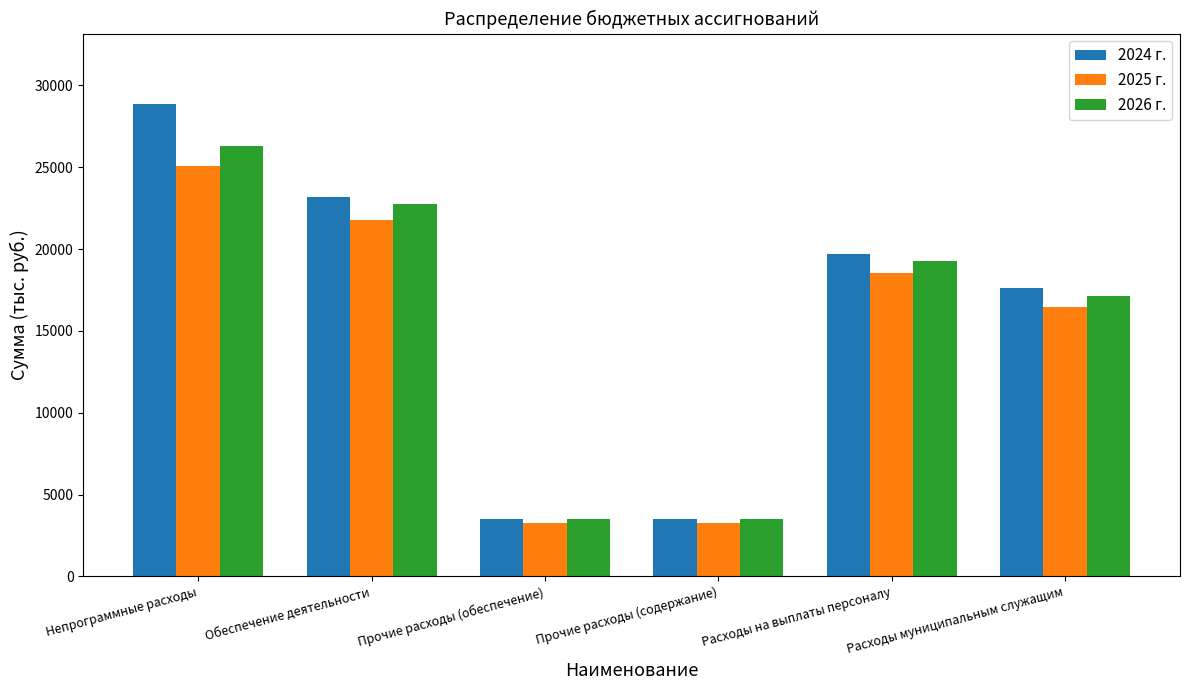

What are all the series names shown in the legend?

2024 г., 2025 г., 2026 г.